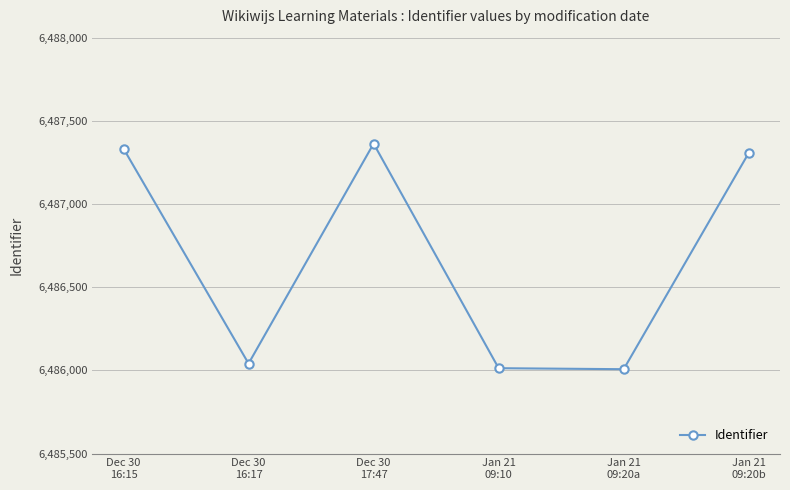

What is the label of the 4th point from the right?

Dec 30
17:47